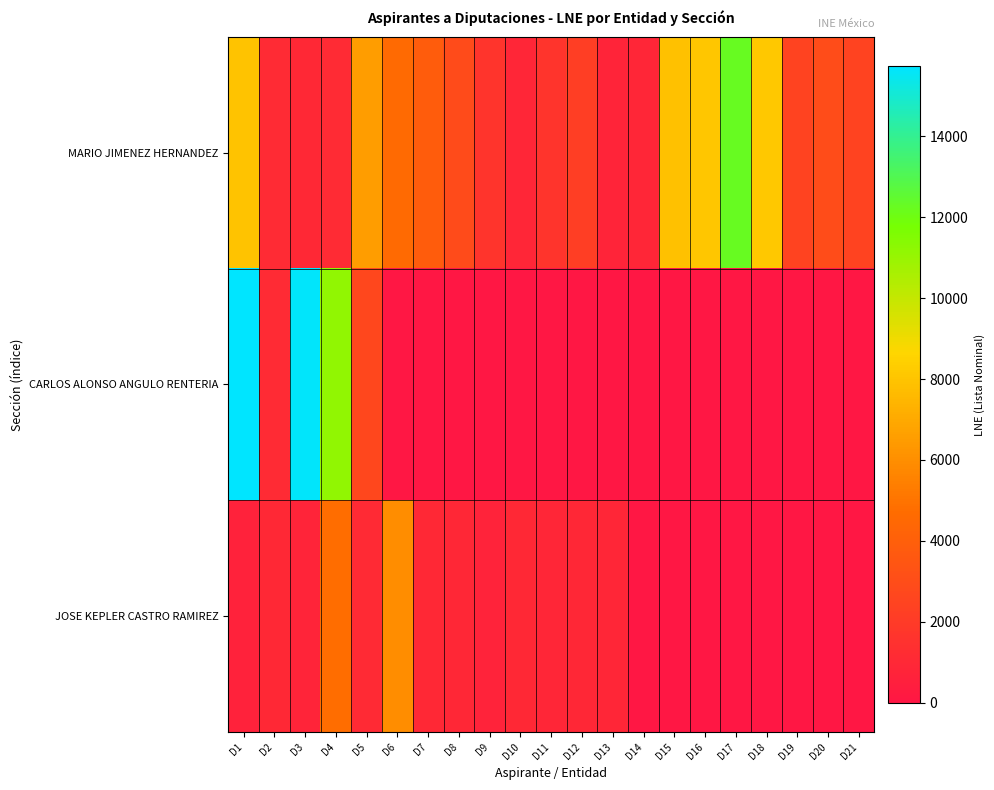

What is the total value across all series at D20?

2956